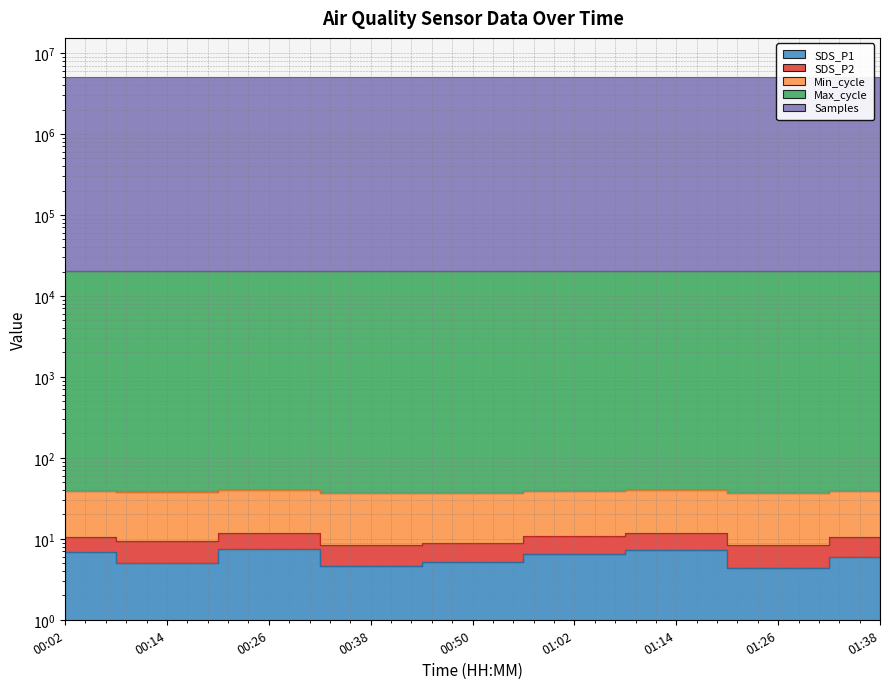

What is the total value across all series at 01:26?

5117913.2